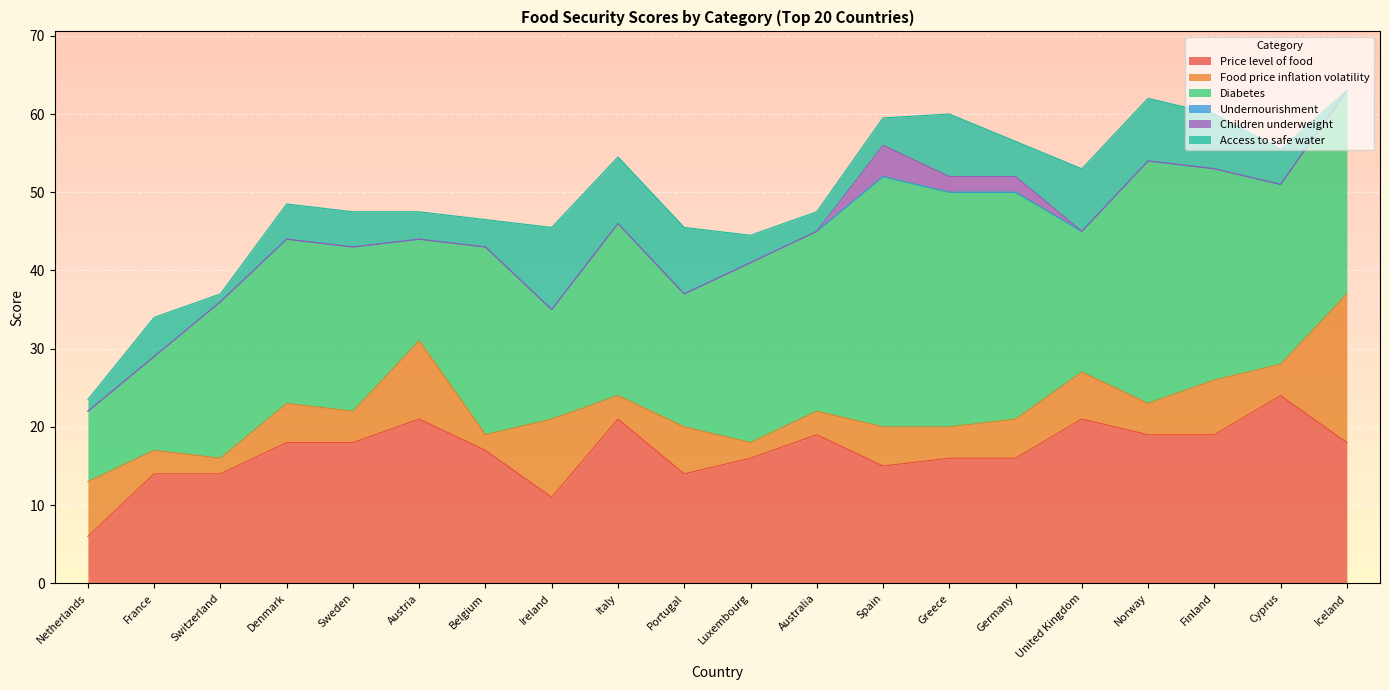

The value of Undernourishment at Finland is 0.0. True or false?

True